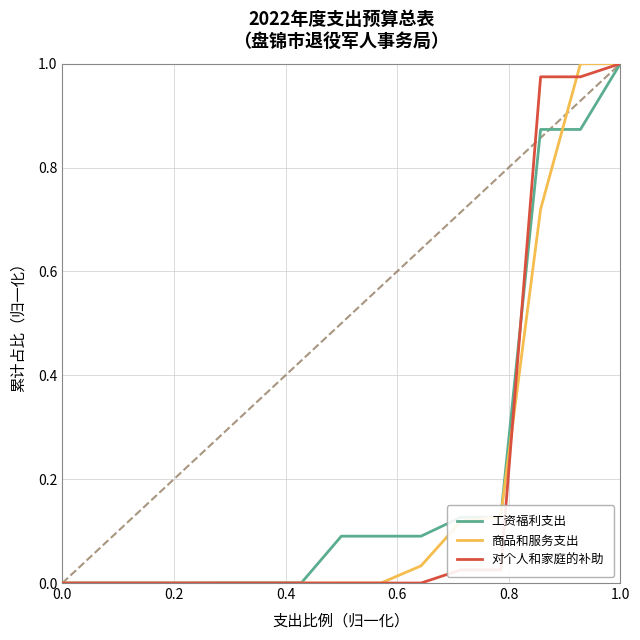

What are all the series names shown in the legend?

工资福利支出, 商品和服务支出, 对个人和家庭的补助